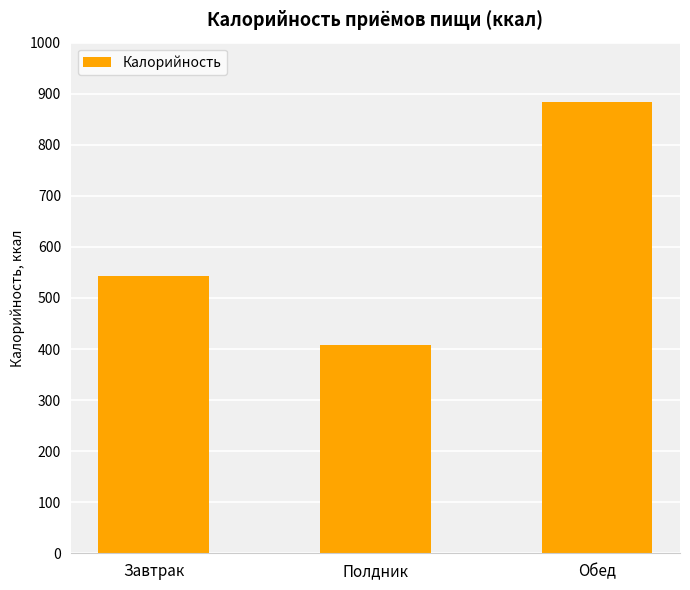

Reading left to right, what are all the values shown in this chart?

542.2	407.4	883.3